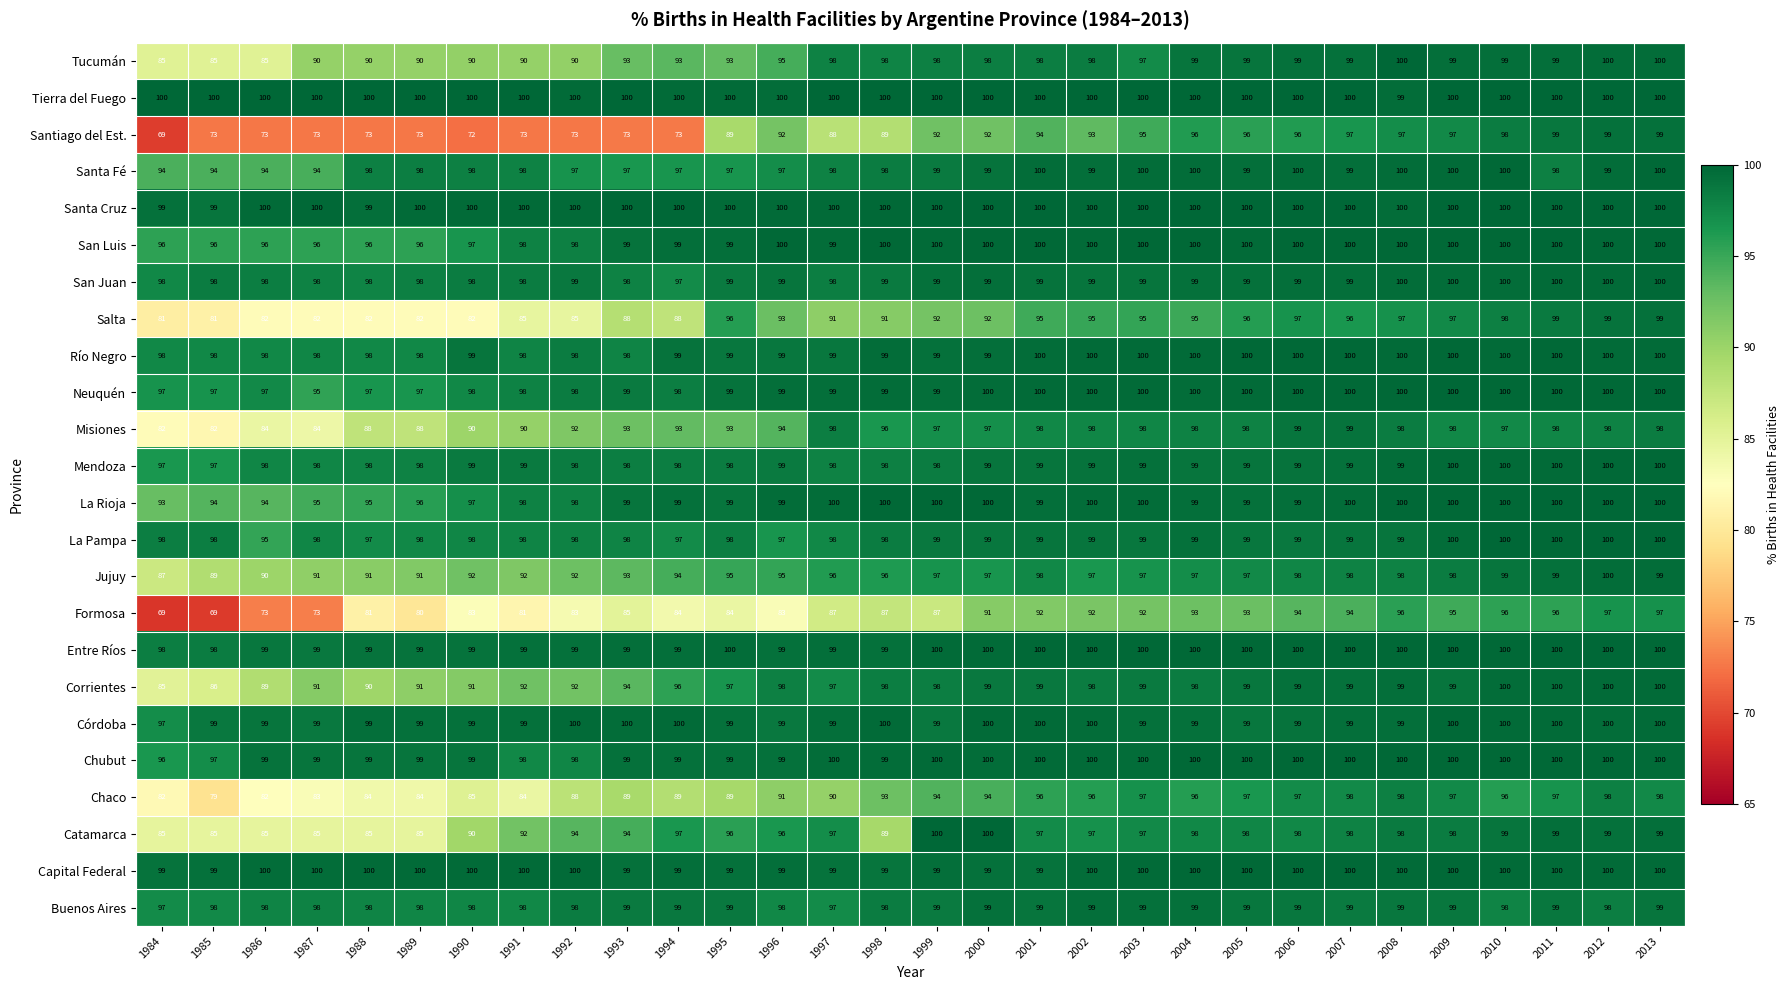

At which category is the sum across all series the highest?

2013